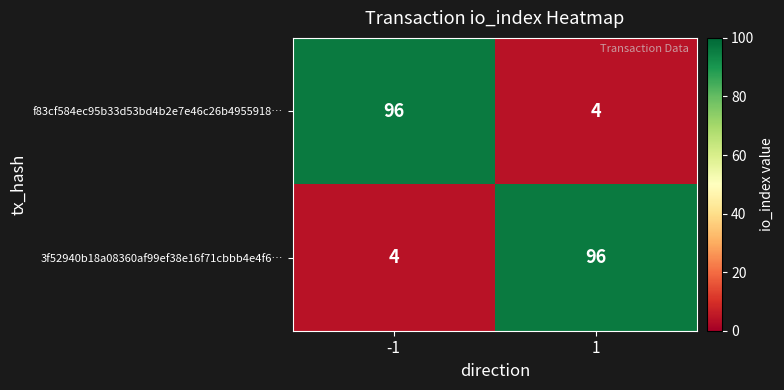

At how many categories does at least one series exceed 8?

2